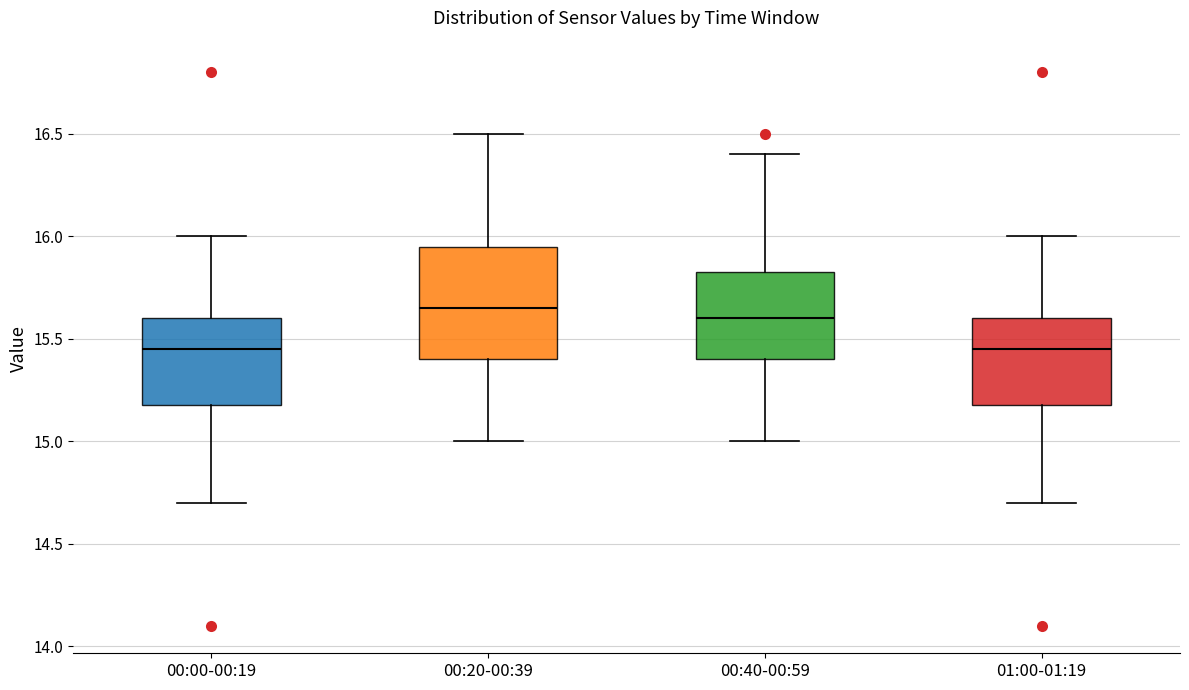

Comparing the boxes themselves (not the whiskers), which one is the tallest?

00:20-00:39